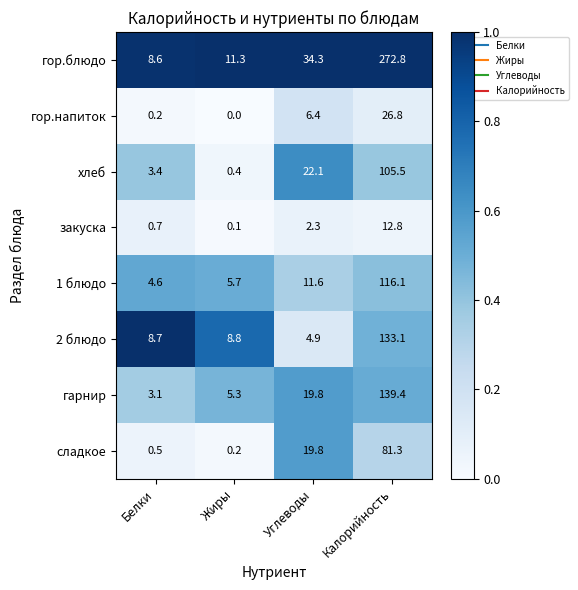

At which label does сладкое reach its peak?

Калорийность